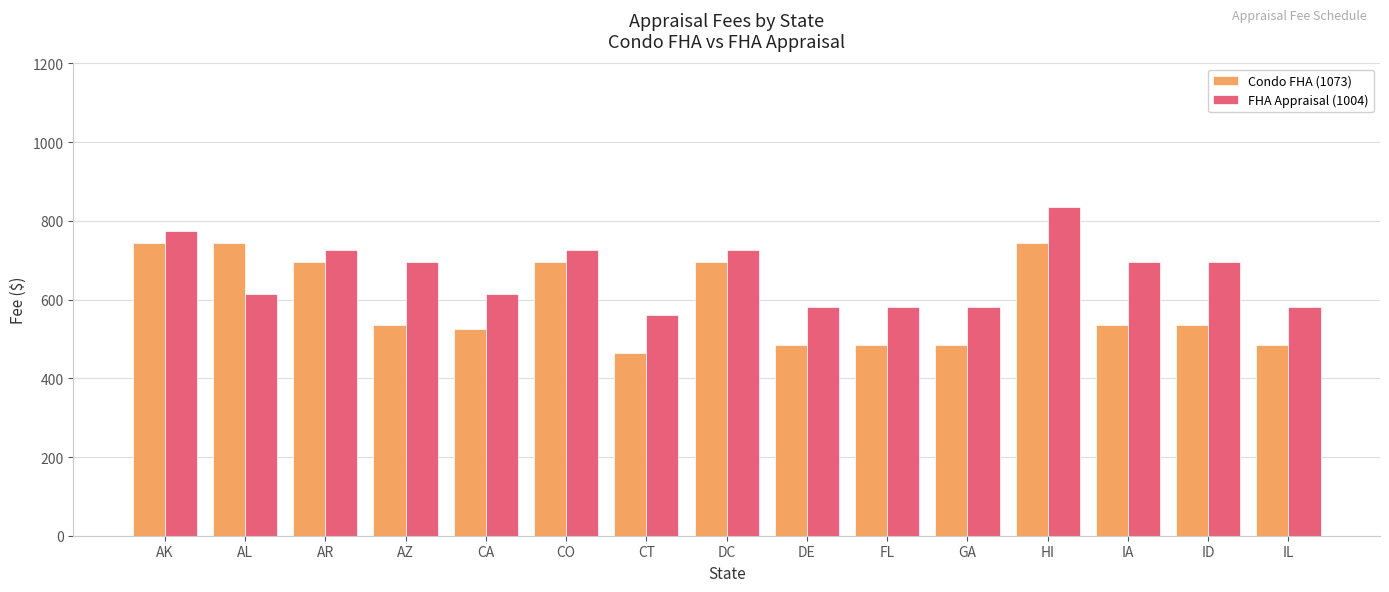

Does the chart contain stacked bars?

No